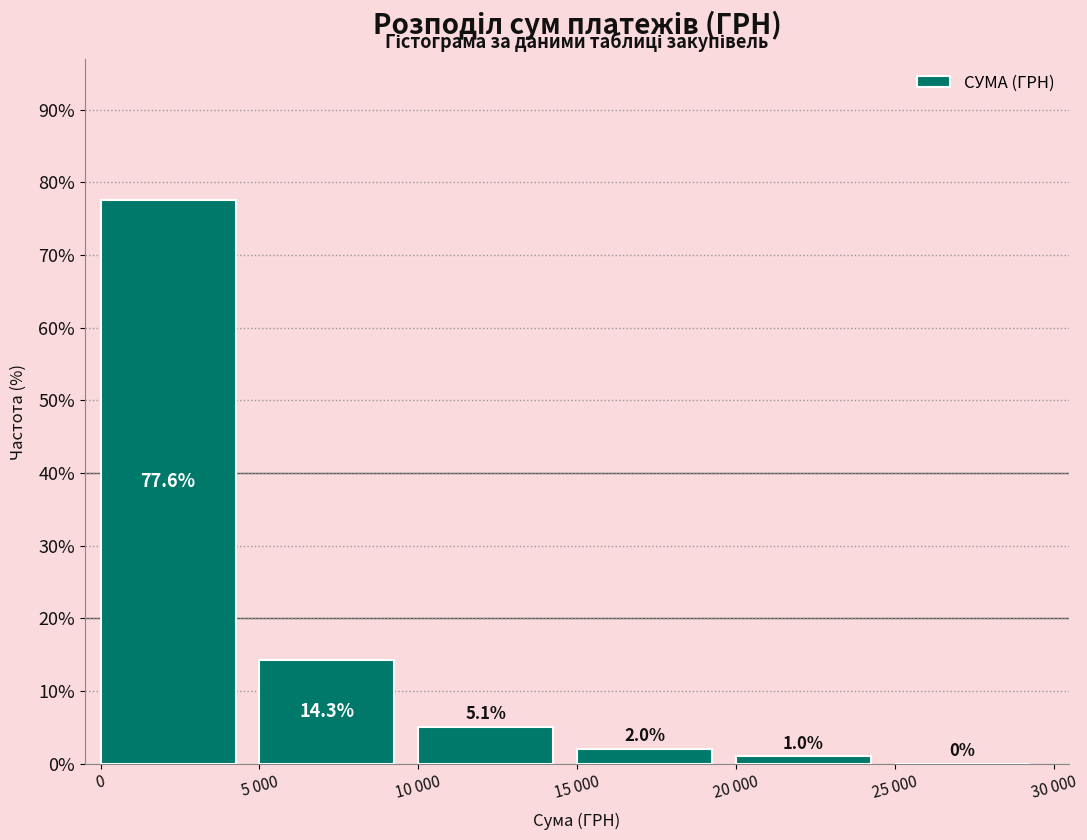

Reading right to left, extract all data points from this chart.

25 000=0.0	20 000=1.0	15 000=2.0	10 000=5.1	5 000=14.3	0=77.6